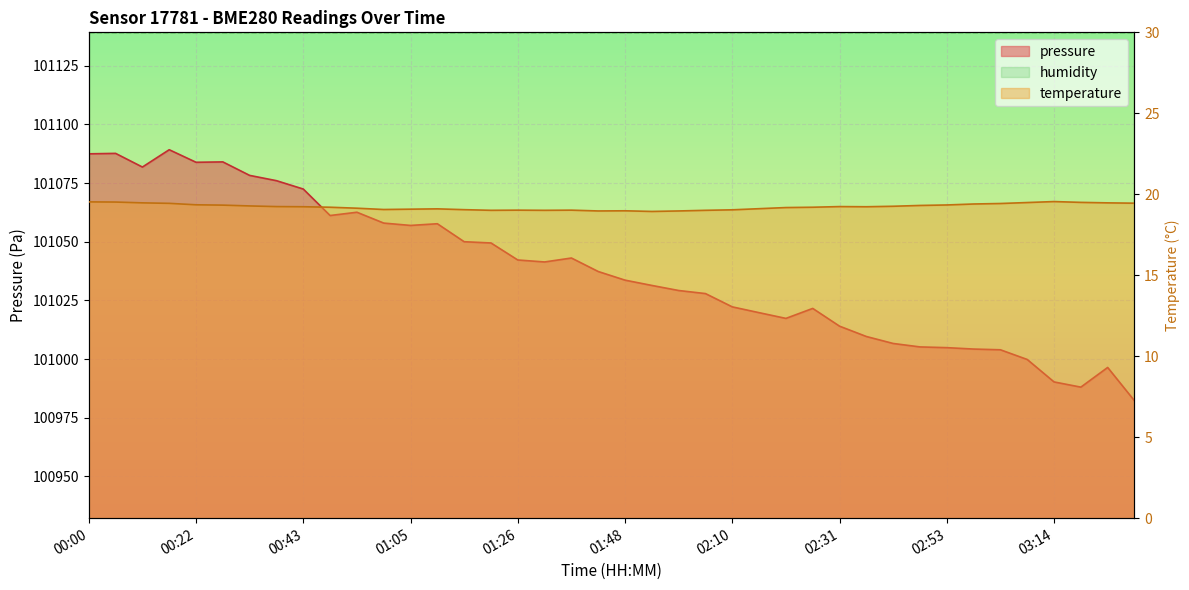

Is it true that pressure equals 162888.2 at 02:20?

False